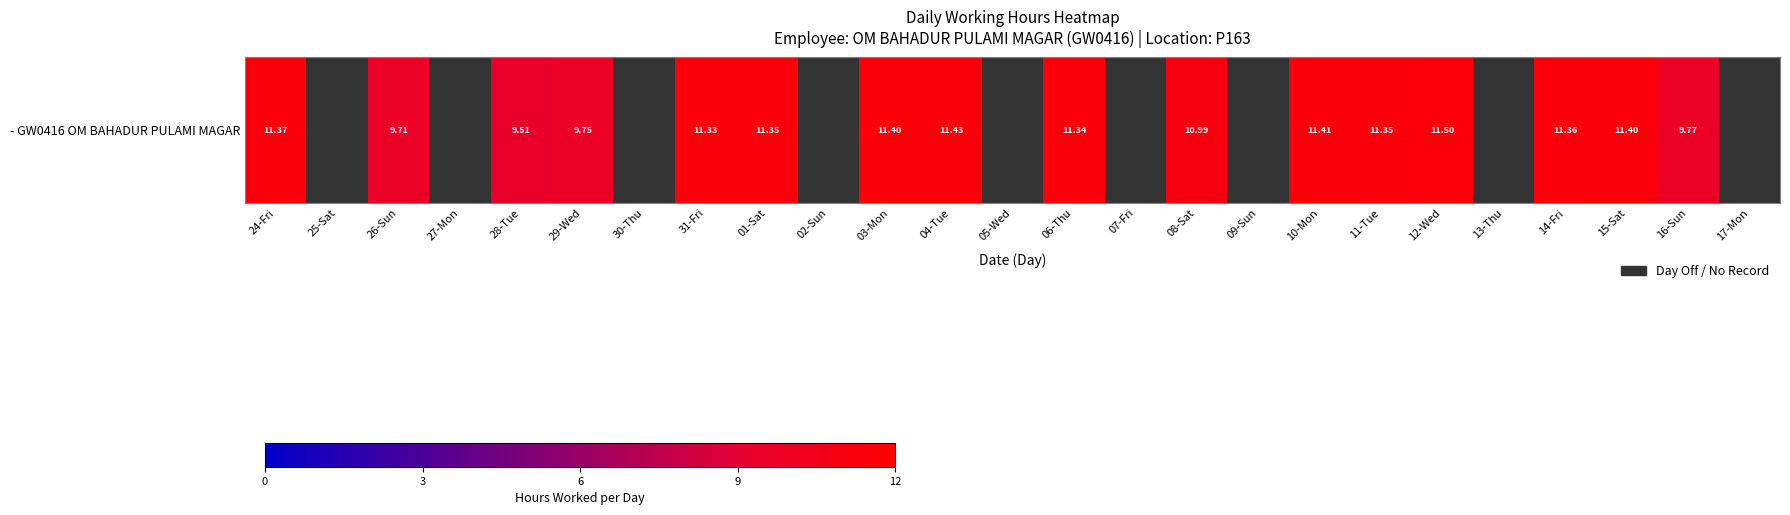

What is the smallest value displayed?

9.5